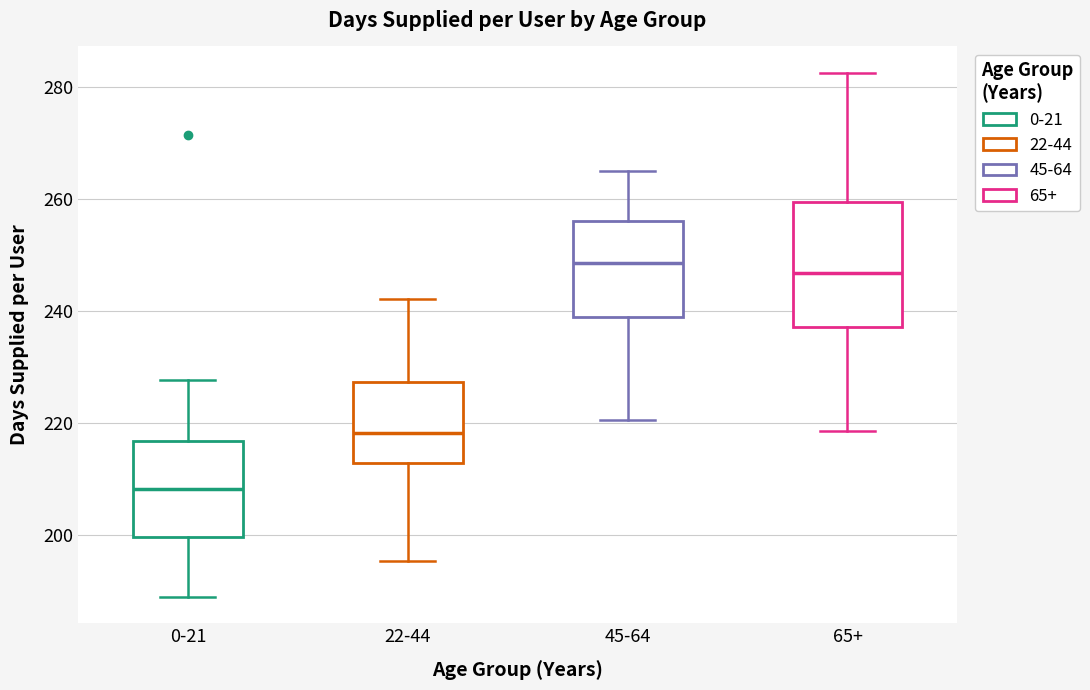

Reading left to right, transcribe this box plot: for each box, give where its median line is, the range the box spans, and where its two whiskers end, as read against the y-axis. The values are not printed on the chart, so give them approximately, as read against the axis.

0-21: median 208, box 200 to 216, whiskers 190 to 228
22-44: median 218, box 212 to 228, whiskers 196 to 242
45-64: median 248, box 238 to 256, whiskers 220 to 264
65+: median 246, box 238 to 260, whiskers 218 to 282